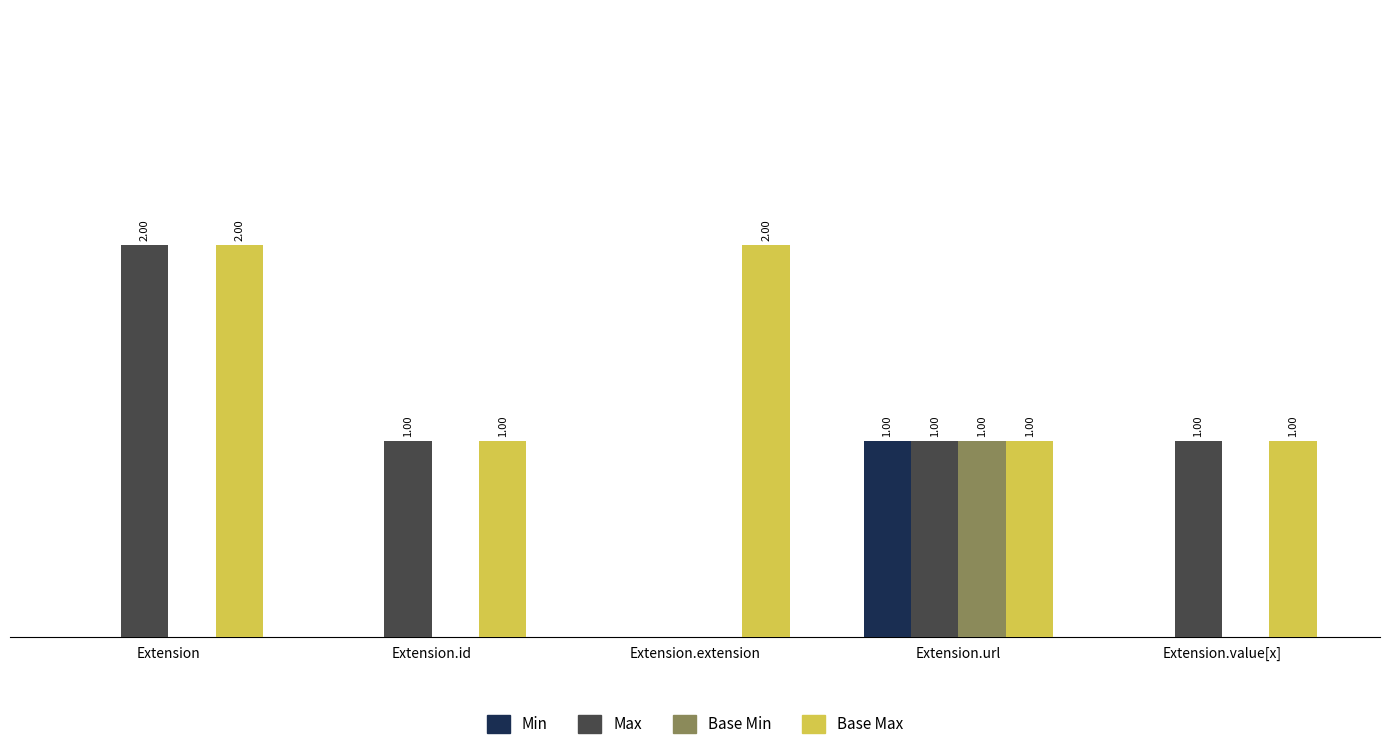

Is the value of Max at Extension.extension greater than the value of Min at Extension.url?

No